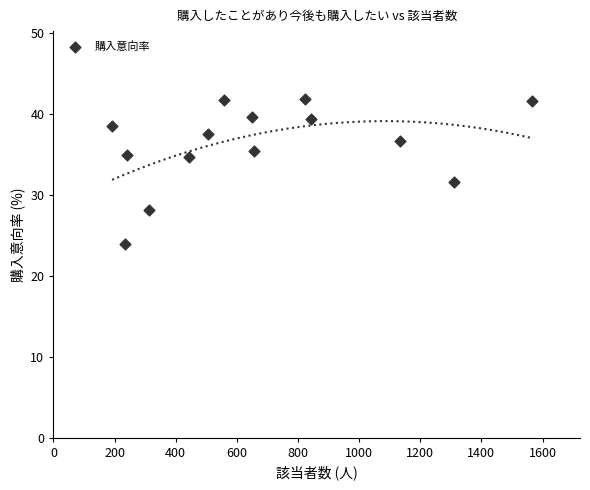

What is the range of X values (max minus min)?

1374.0